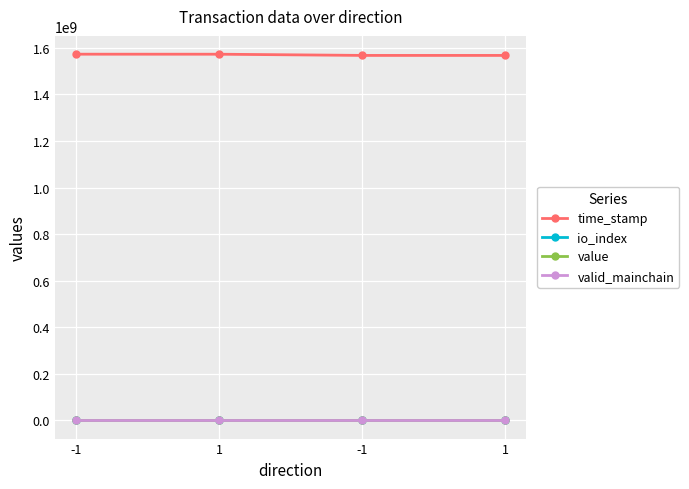

What are all the series names shown in the legend?

time_stamp, io_index, value, valid_mainchain